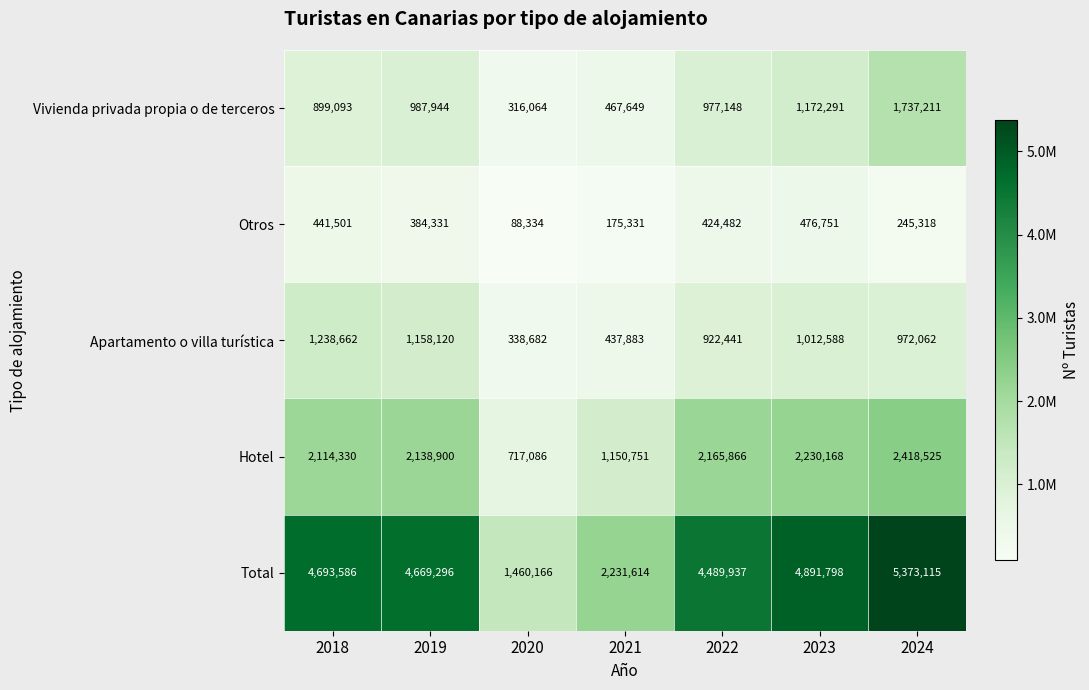

Which label corresponds to the largest value in the chart?

2024